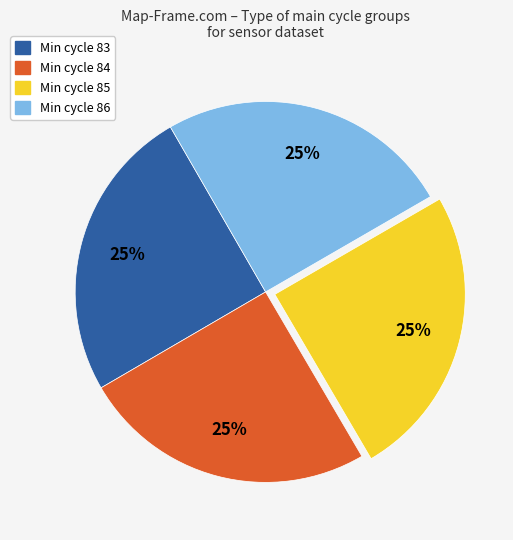

How many segments does this pie chart have?

4